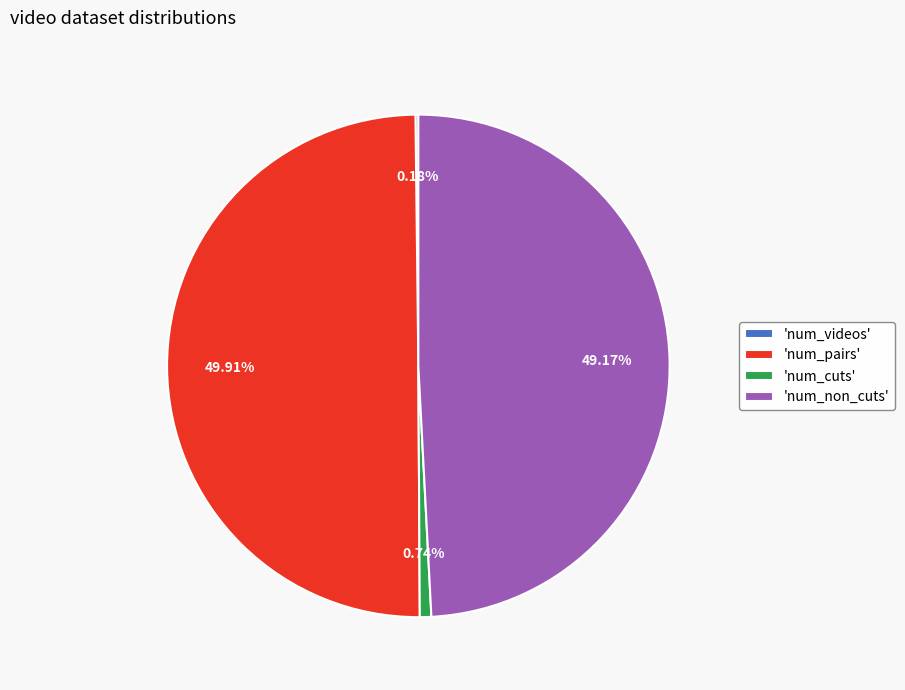

Which category has the biggest portion of the pie?

'num_pairs'